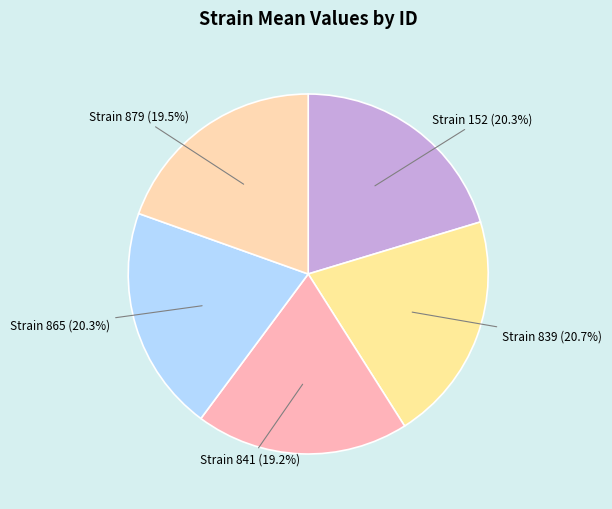

Does any single category account for the majority?

No